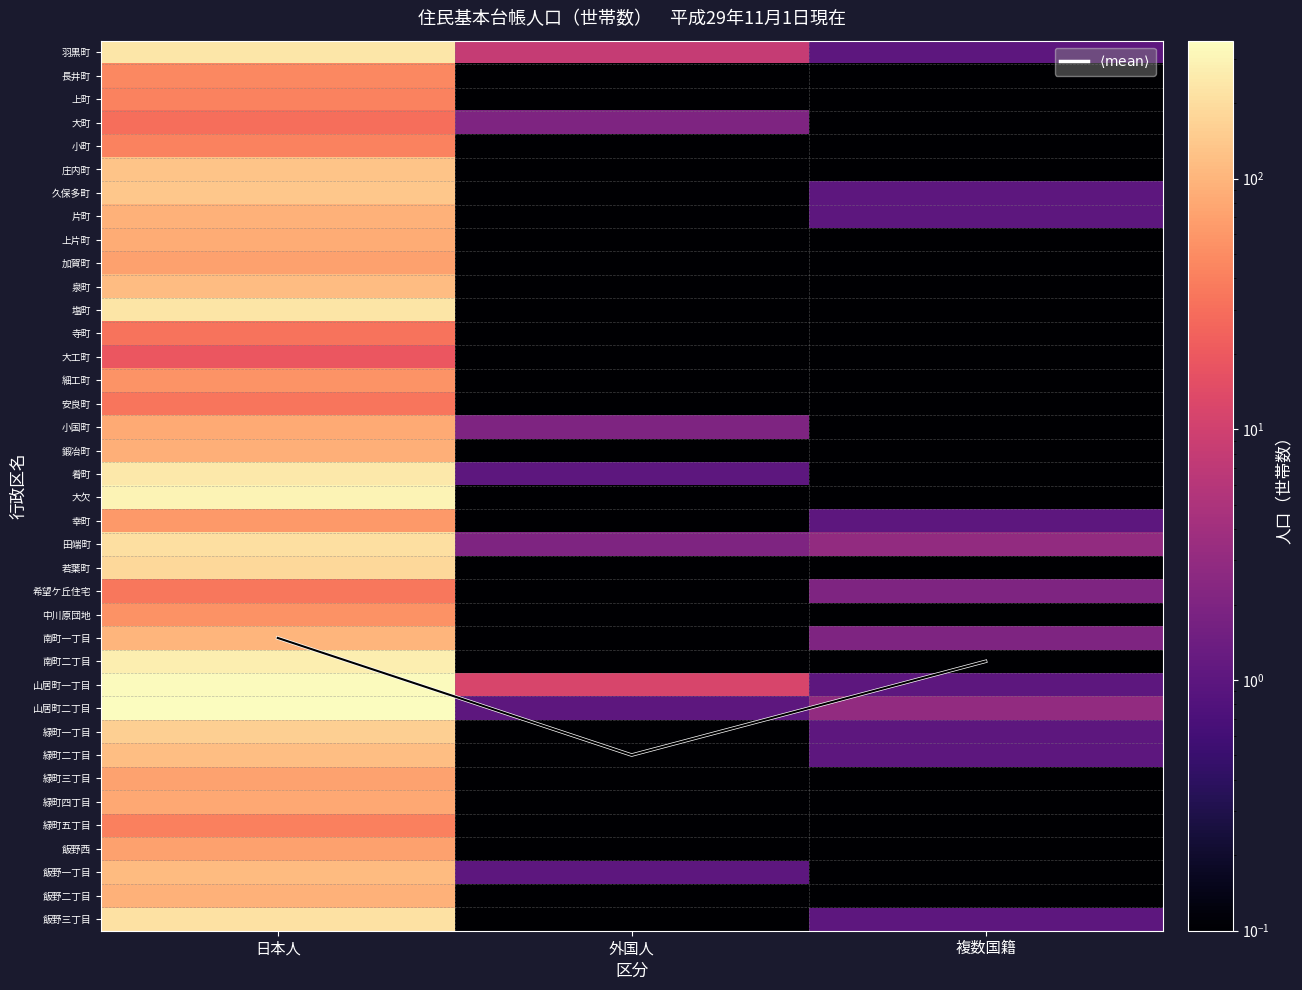

At which category is the sum across all series the highest?

日本人